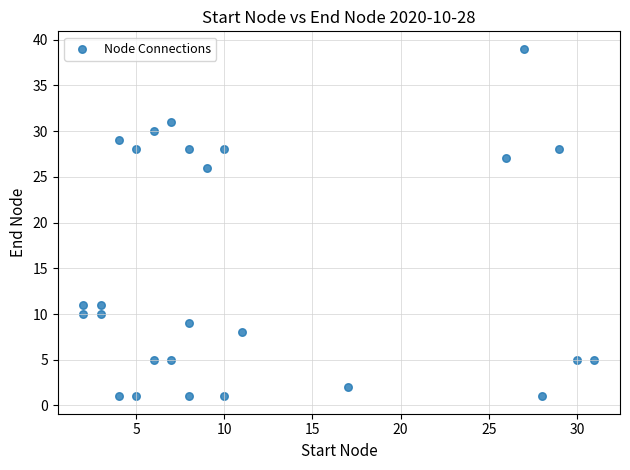

What Y value in the scatter plot is closest to 20?

26